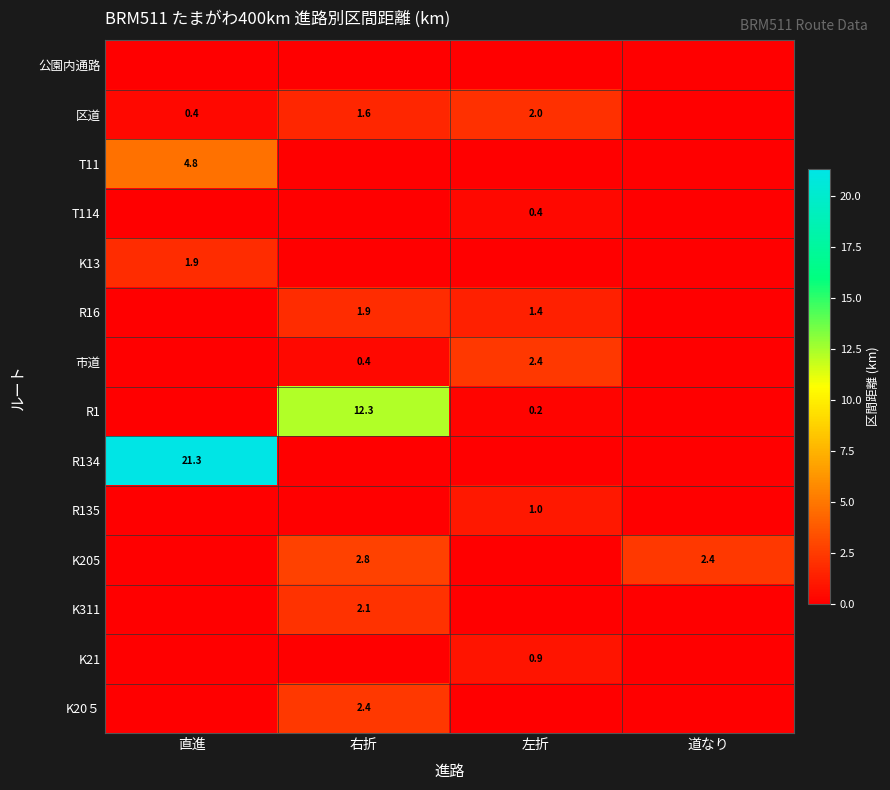

Is the value of 市道 at 右折 greater than the value of K13 at 直進?

No